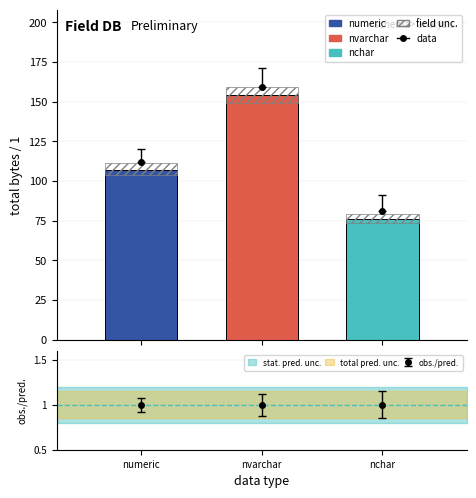

At which label does field unc. reach its minimum?

nchar